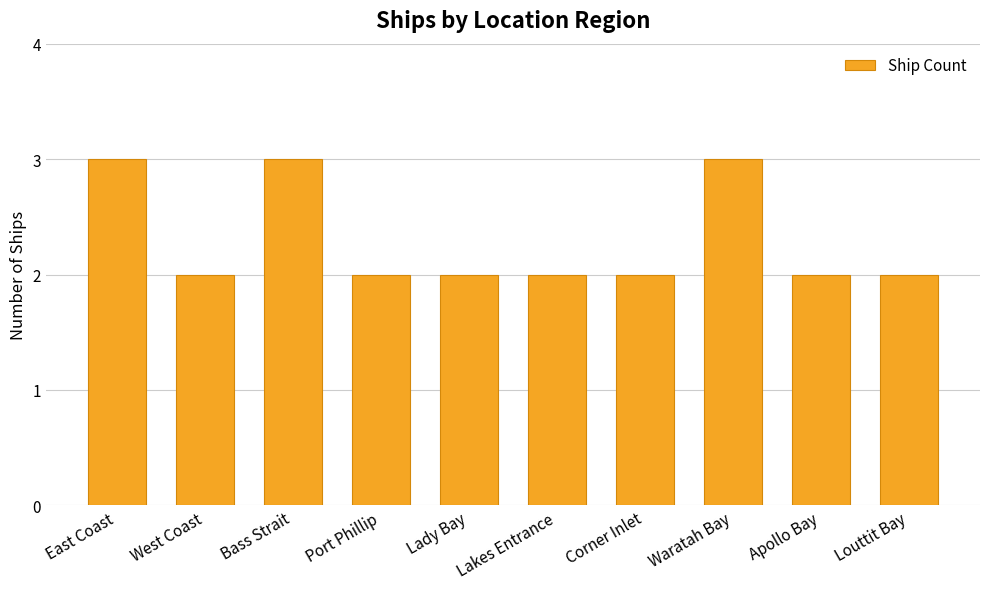

What is the label of the 2nd bar from the right?

Apollo Bay